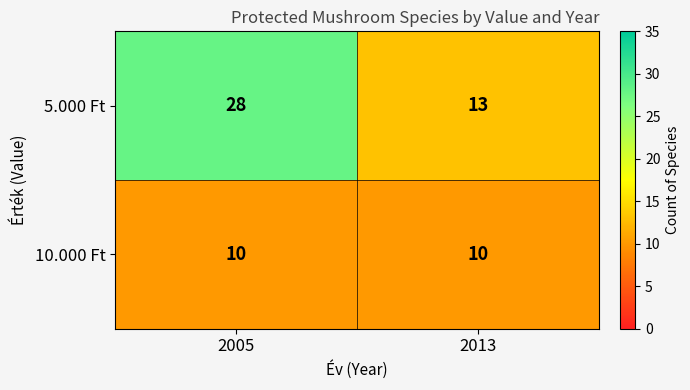

Which series has the widest spread of values?

5.000 Ft